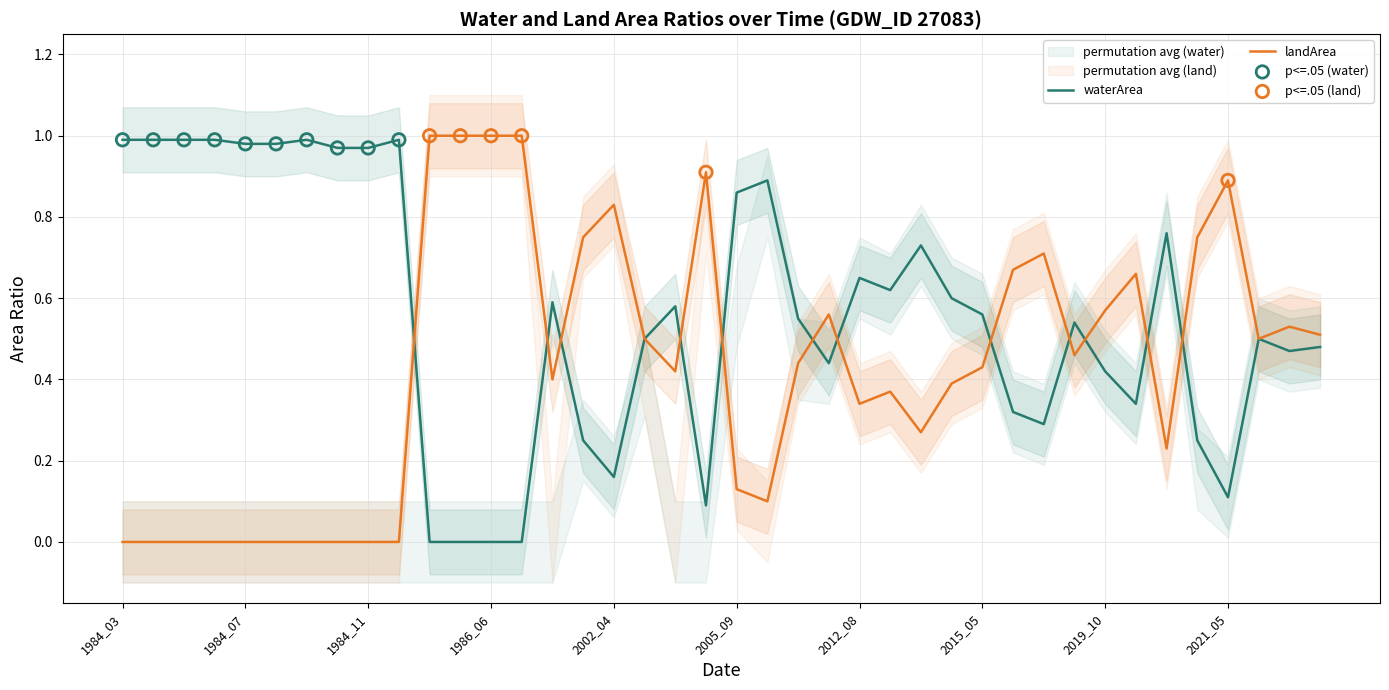

What is the total value across all series at 2002_09?

1.0